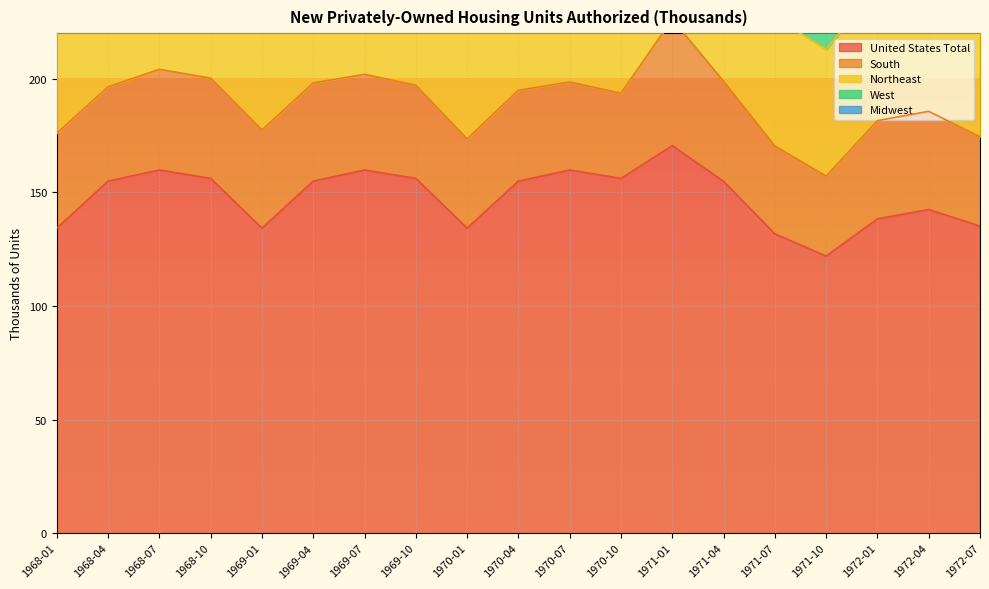

What is the total value across all series at 1971-07?

263.5